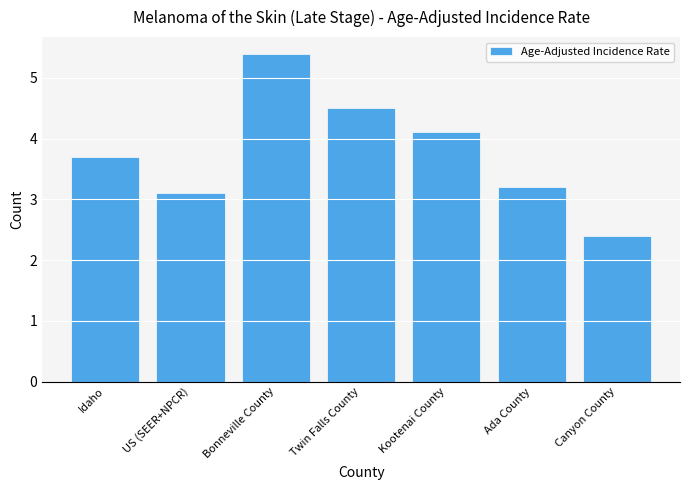

What is the difference between the second highest and minimum values?

2.1